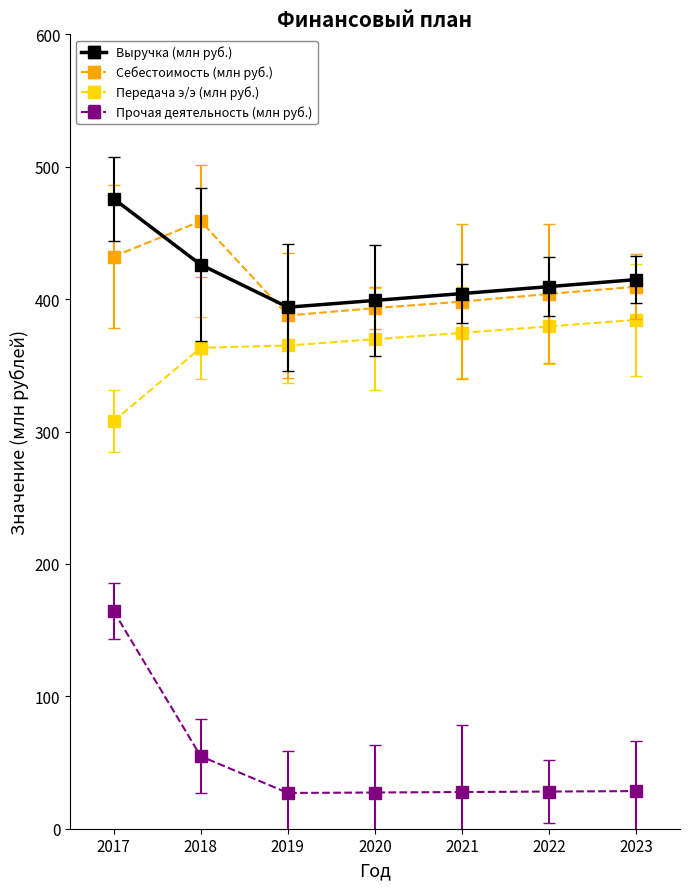

What is the difference between the highest and lowest values at 2020?

371.7